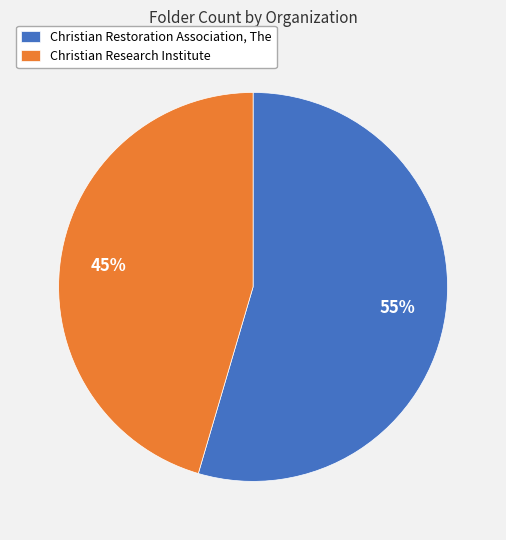

How many segments does this pie chart have?

2